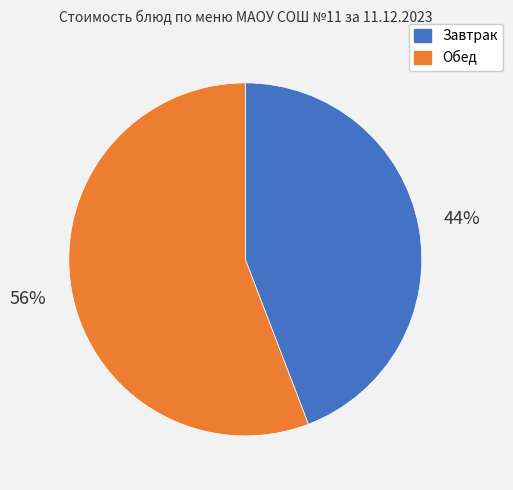

Does any single category account for the majority?

Yes